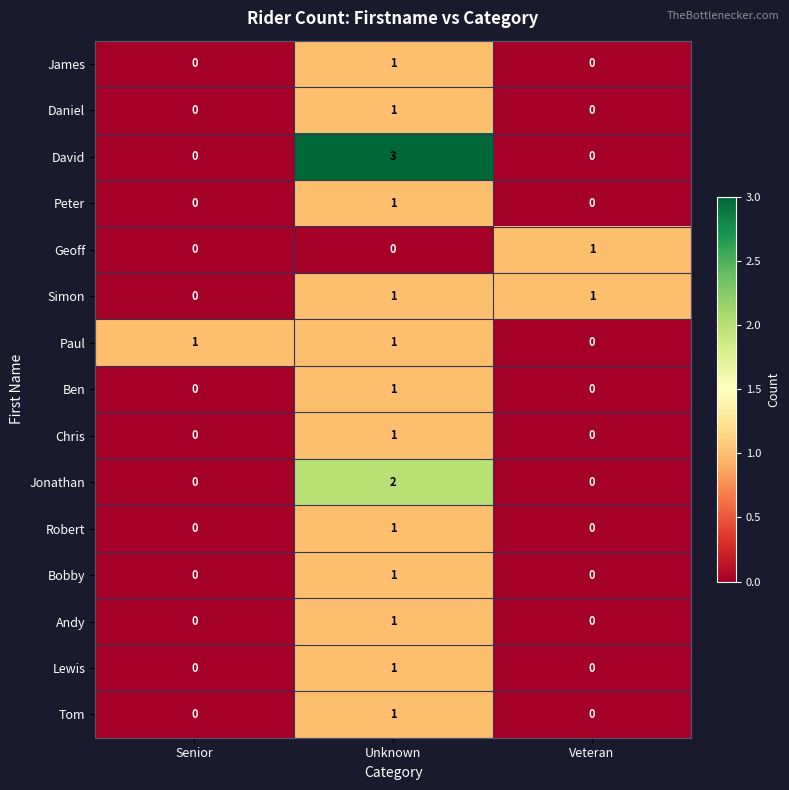

Which series changed the most between Unknown and Veteran?

row_2